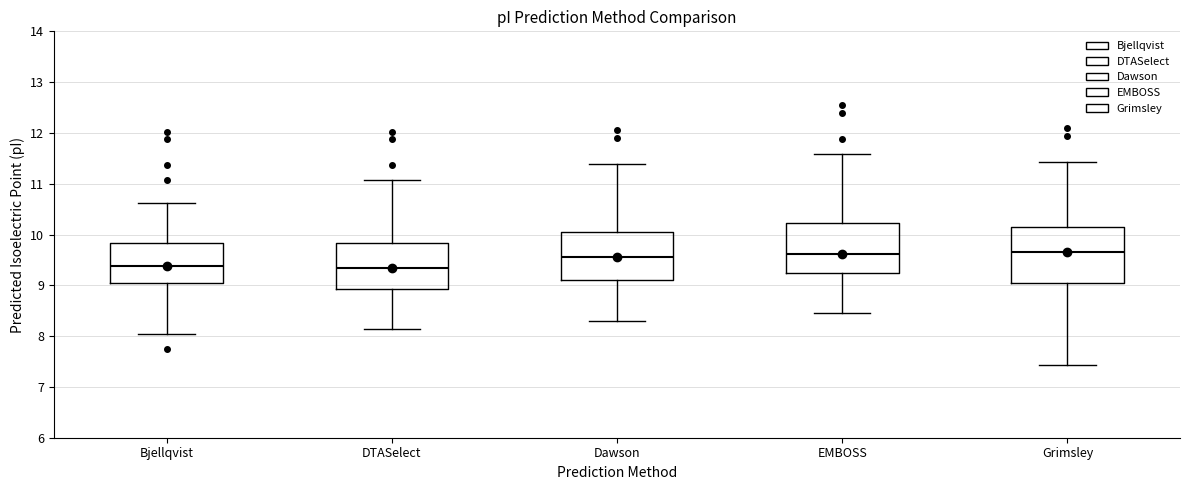

Comparing the boxes themselves (not the whiskers), which one is the tallest?

Grimsley